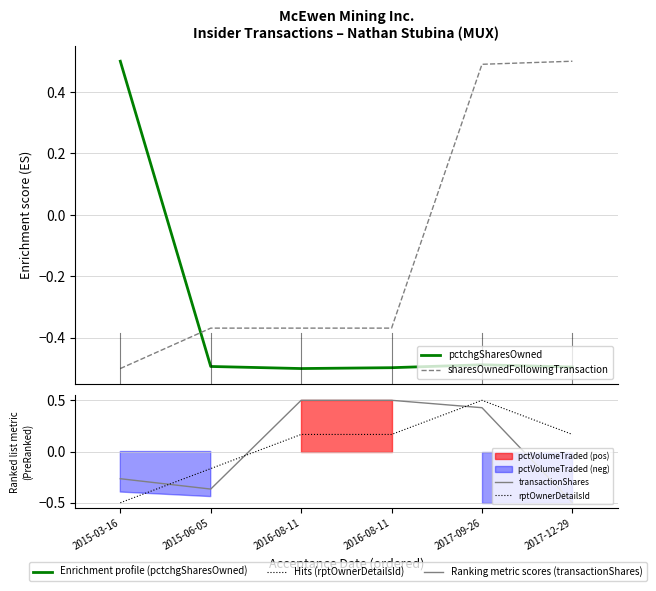

True or false: sharesOwnedFollowingTransaction and pctchgSharesOwned cross at least once.

True